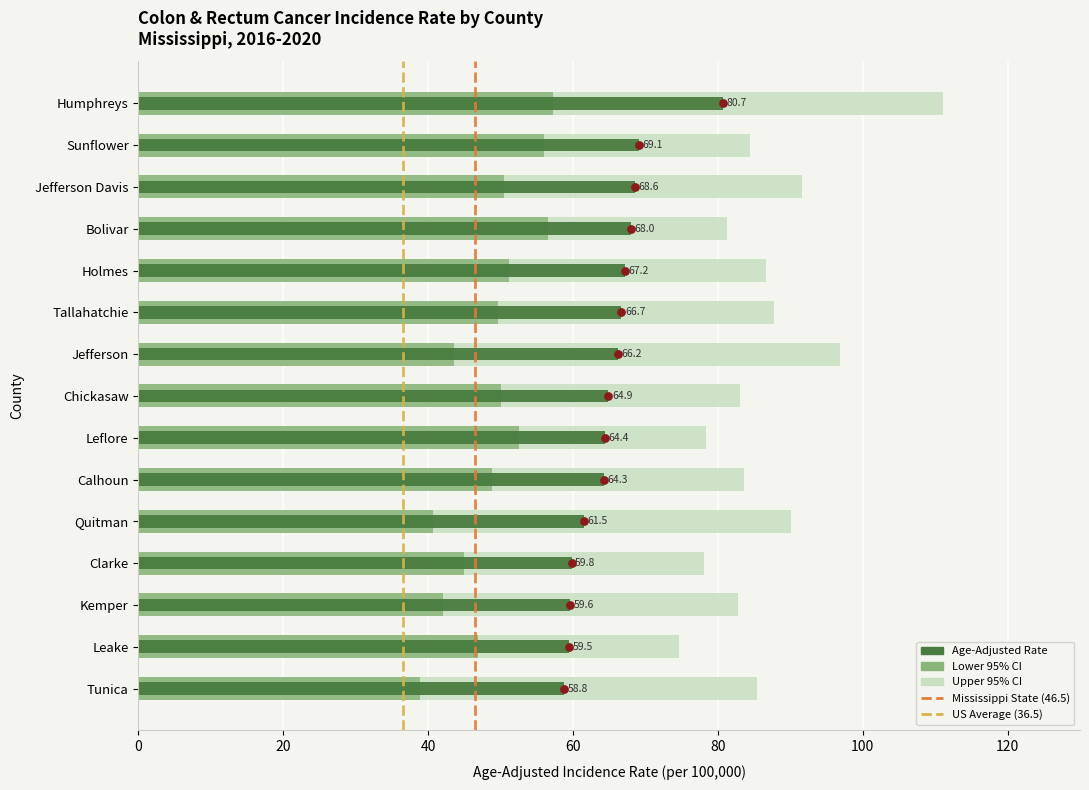

What is the total value across all series at Leake?

181.0